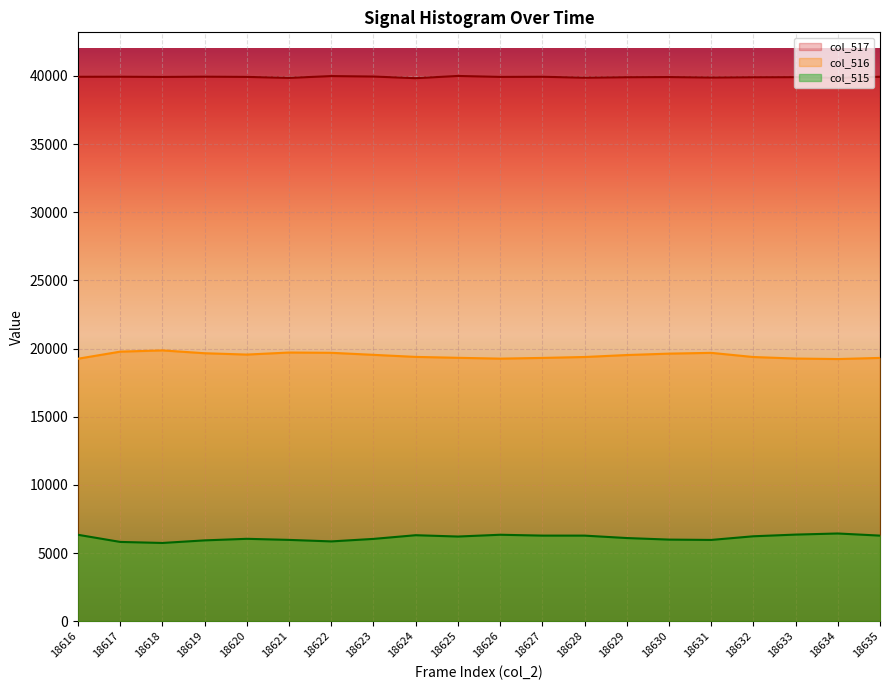

True or false: col_516 and col_515 intersect in this chart.

False